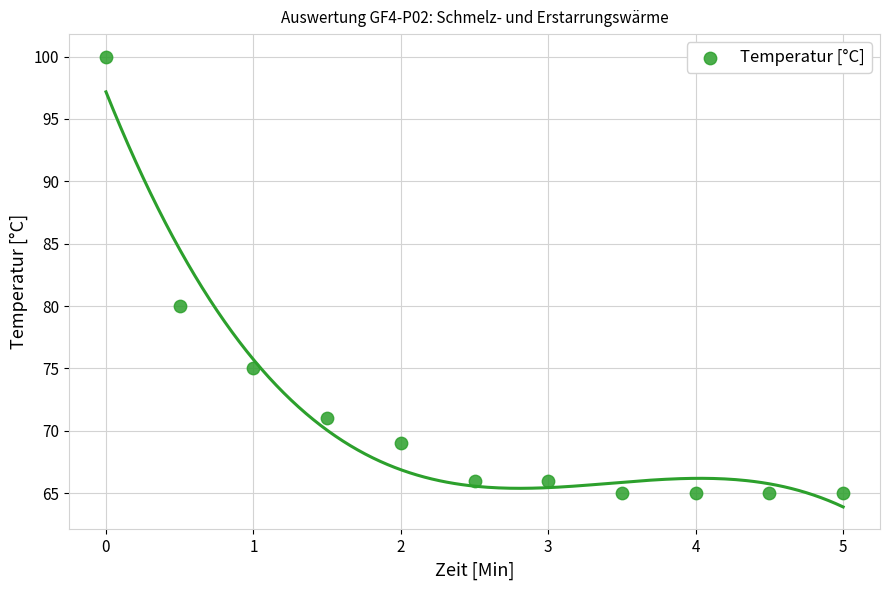

What is the range of Y values (max minus min)?

35